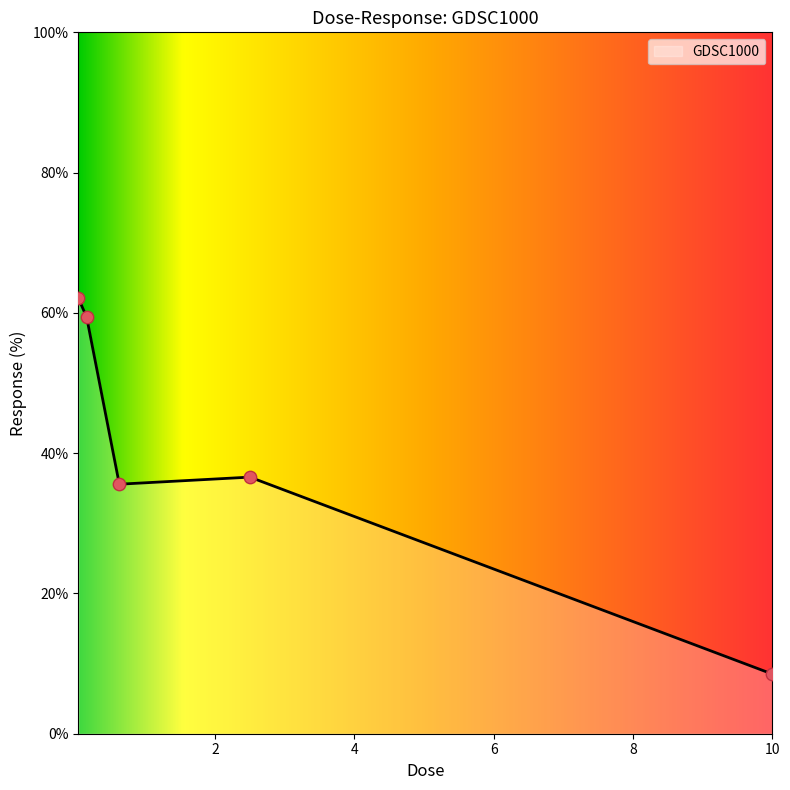

Approximately how many times larger is the value at 0.0390625 compared to 2.5?

1.7